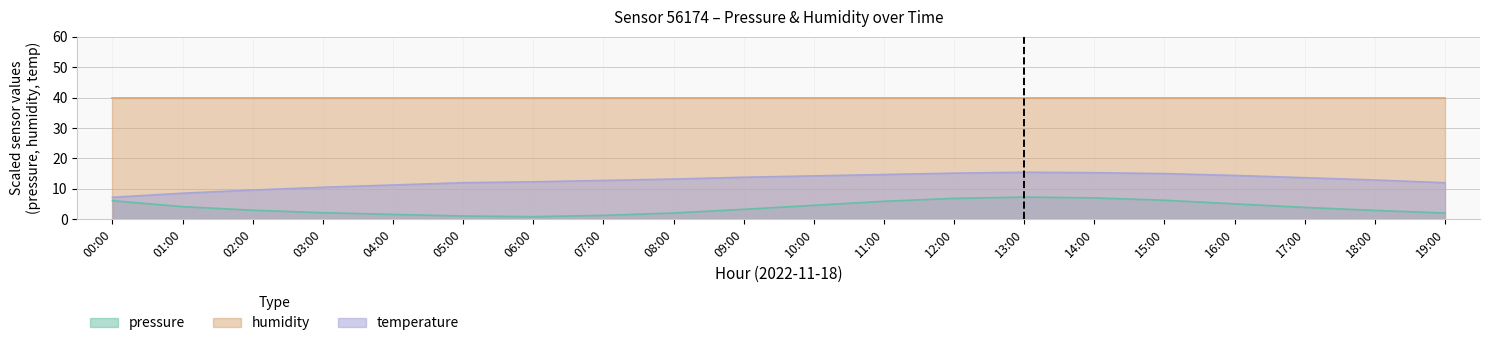

The value of temperature at 12:00 is 15.2. True or false?

True